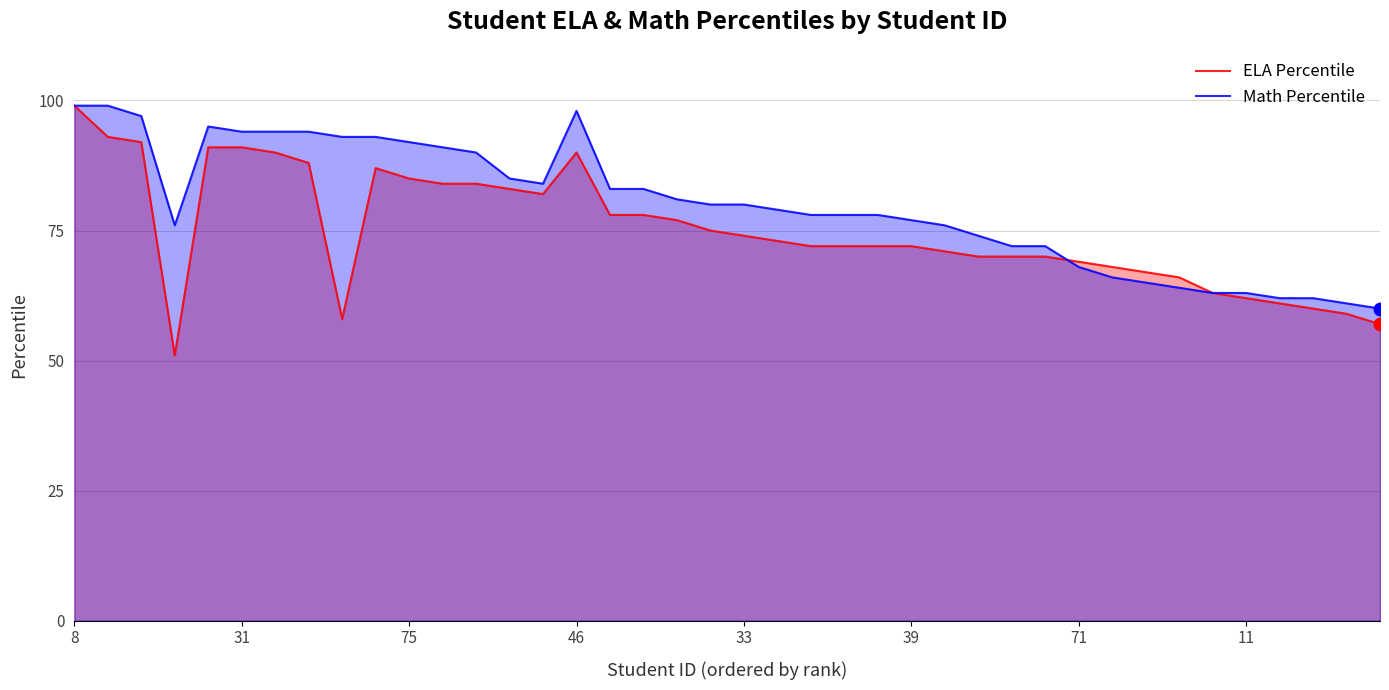

At which category does the chart reach its peak across all series?

8